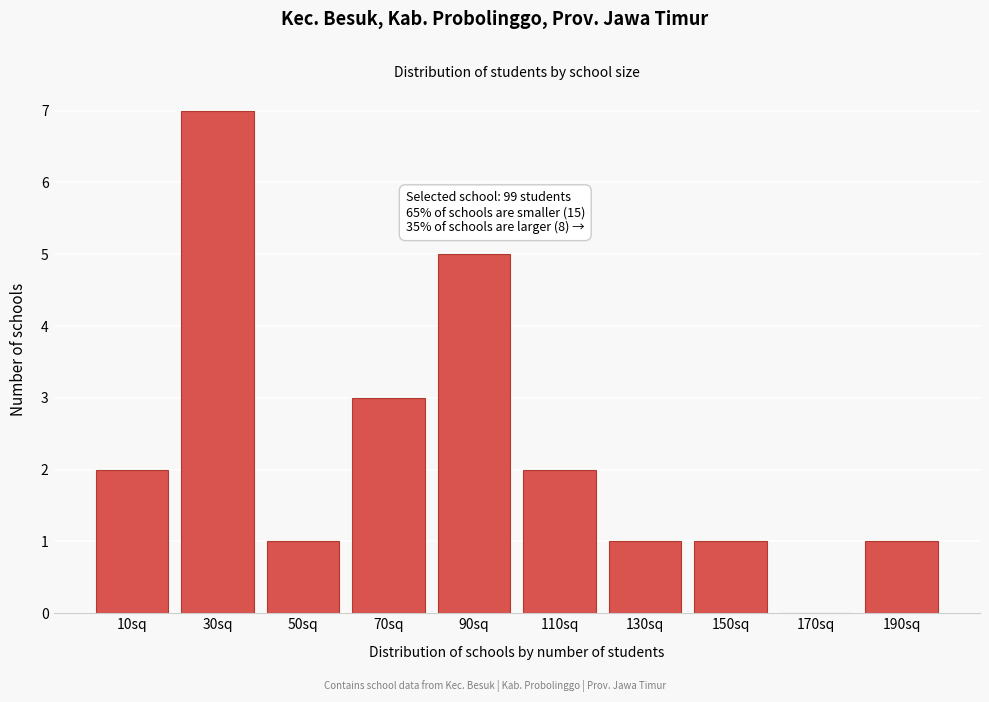

Reading left to right, list all the values displayed in this chart.

10sq=2	30sq=7	50sq=1	70sq=3	90sq=5	110sq=2	130sq=1	150sq=1	170sq=0	190sq=1